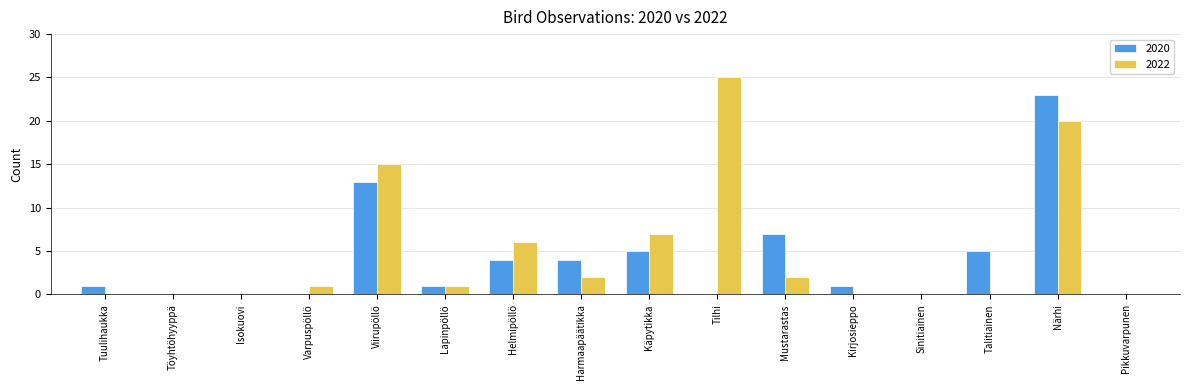

What is the difference between the 2022 values at Harmaapäätikka and Viirupöllö?

13